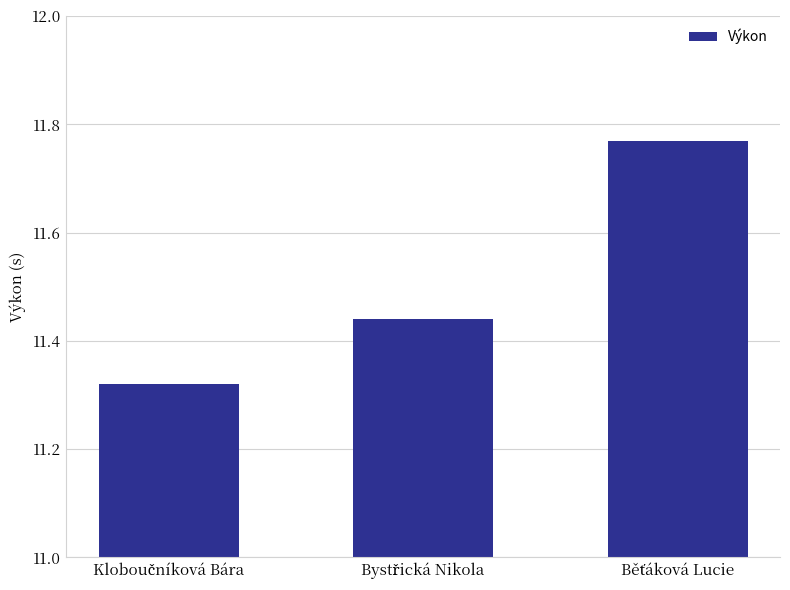

What is the average value?

11.5